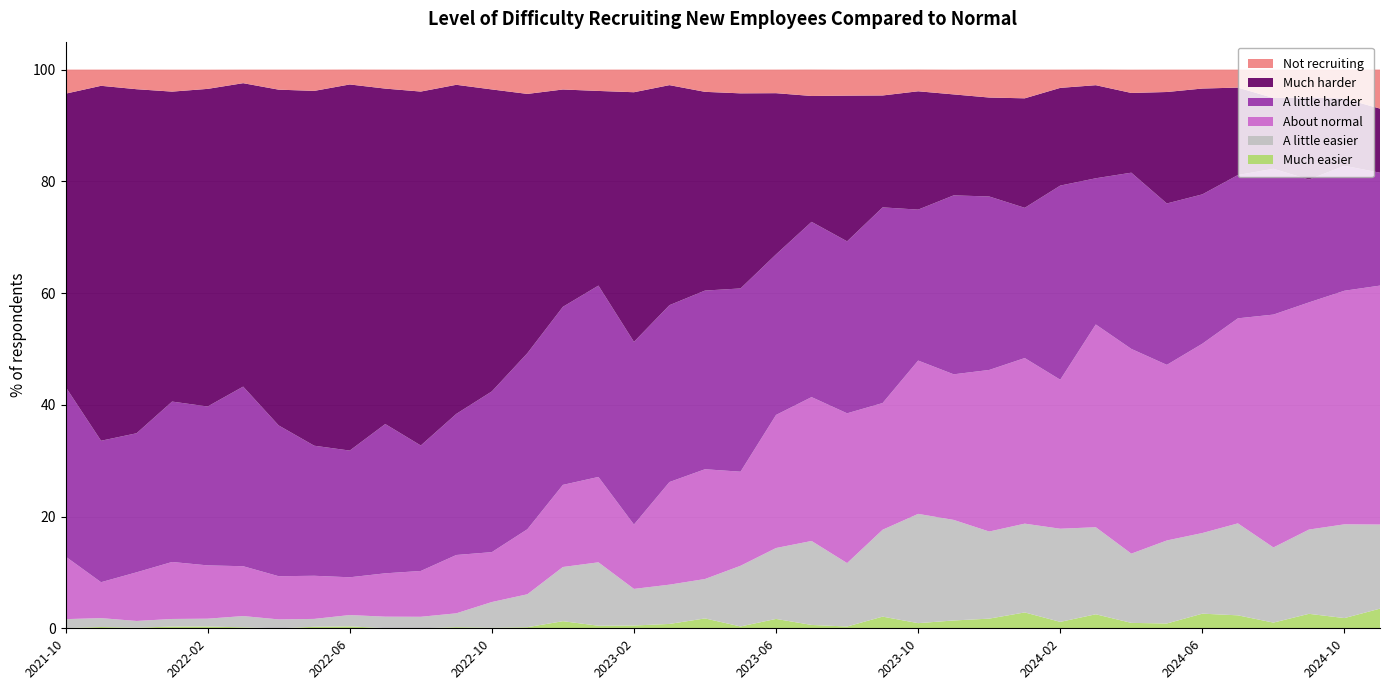

Reading right to left, transcribe all the data shown in this chart.

Much easier: 3.5	1.8	2.6	1.0	2.3	2.6	0.9	1.0	2.5	1.1	2.8	1.7	1.4	0.9	2.1	0.3	0.6	1.7	0.3	1.8	0.8	0.5	0.5	1.3	0.2	0.1	0.2	0.0	0.0	0.3	0.3	0.0	0.2	0.3	0.3	0.1	0.2	0.1
A little easier: 15.1	16.8	15.1	13.4	16.5	14.4	14.9	12.4	15.6	16.7	15.9	15.6	18.0	19.6	15.6	11.3	15.0	12.7	10.9	7.0	7.0	6.5	11.3	9.7	5.9	4.6	2.5	2.1	2.0	2.0	1.4	1.6	2.0	1.4	1.4	1.2	1.6	1.6
About normal: 42.8	41.8	40.7	41.7	36.7	33.9	31.4	36.6	36.3	26.7	29.6	28.9	26.1	27.4	22.7	26.8	25.8	23.8	16.8	19.6	18.4	11.5	15.3	14.7	11.6	8.9	10.4	8.2	7.8	6.8	7.7	7.7	8.9	9.5	10.2	8.7	6.4	11.2
A little harder: 20.2	22.4	22.0	26.1	25.6	26.7	28.9	31.5	26.2	34.8	26.9	31.1	32.0	27.0	35.0	30.8	31.4	28.7	32.8	32.0	31.7	32.7	34.2	31.9	31.5	28.8	25.3	22.5	26.7	22.7	23.3	27.0	32.1	28.4	28.7	24.9	25.3	30.4
Much harder: 11.5	12.0	14.7	12.7	15.7	18.9	19.9	14.3	16.7	17.5	19.6	17.7	18.1	21.2	20.0	26.1	22.5	28.9	34.9	35.6	39.4	44.7	34.8	38.9	46.4	54.0	58.9	63.4	60.0	65.5	63.5	60.1	54.3	56.9	55.5	61.6	63.5	52.5
Not recruiting: 7.0	5.2	5.0	5.1	3.2	3.4	4.0	4.2	2.8	3.3	5.1	5.0	4.4	3.9	4.6	4.7	4.7	4.2	4.2	4.0	2.8	4.0	3.8	3.6	4.3	3.5	2.7	3.9	3.4	2.7	3.8	3.6	2.4	3.4	3.9	3.5	2.9	4.3